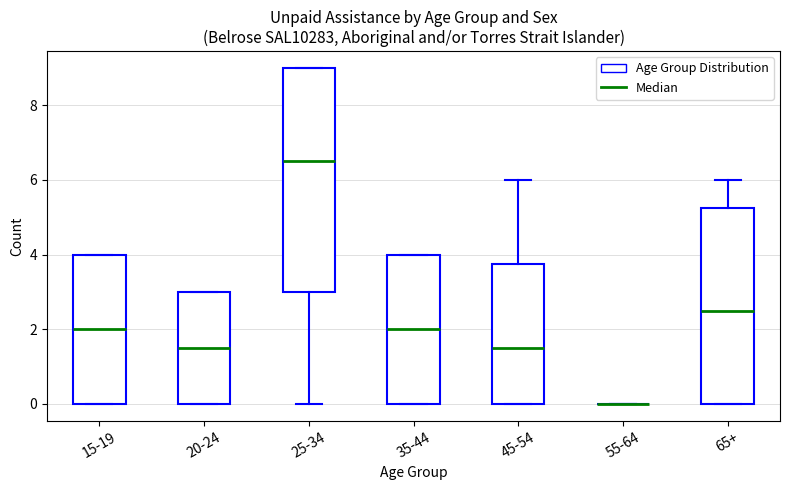

Reading left to right, transcribe this box plot: for each box, give where its median line is, the range the box spans, and where its two whiskers end, as read against the y-axis. The values are not printed on the chart, so give them approximately, as read against the axis.

15-19: median 2.0, box 0.0 to 4.0, whiskers 0.0 to 4.0
20-24: median 1.6, box 0.0 to 3.0, whiskers 0.0 to 3.0
25-34: median 6.6, box 3.0 to 9.0, whiskers 0.0 to 9.0
35-44: median 2.0, box 0.0 to 4.0, whiskers 0.0 to 4.0
45-54: median 1.6, box 0.0 to 3.8, whiskers 0.0 to 6.0
55-64: box collapsed to a line at 0.0, whiskers 0.0 to 0.0
65+: median 2.6, box 0.0 to 5.2, whiskers 0.0 to 6.0